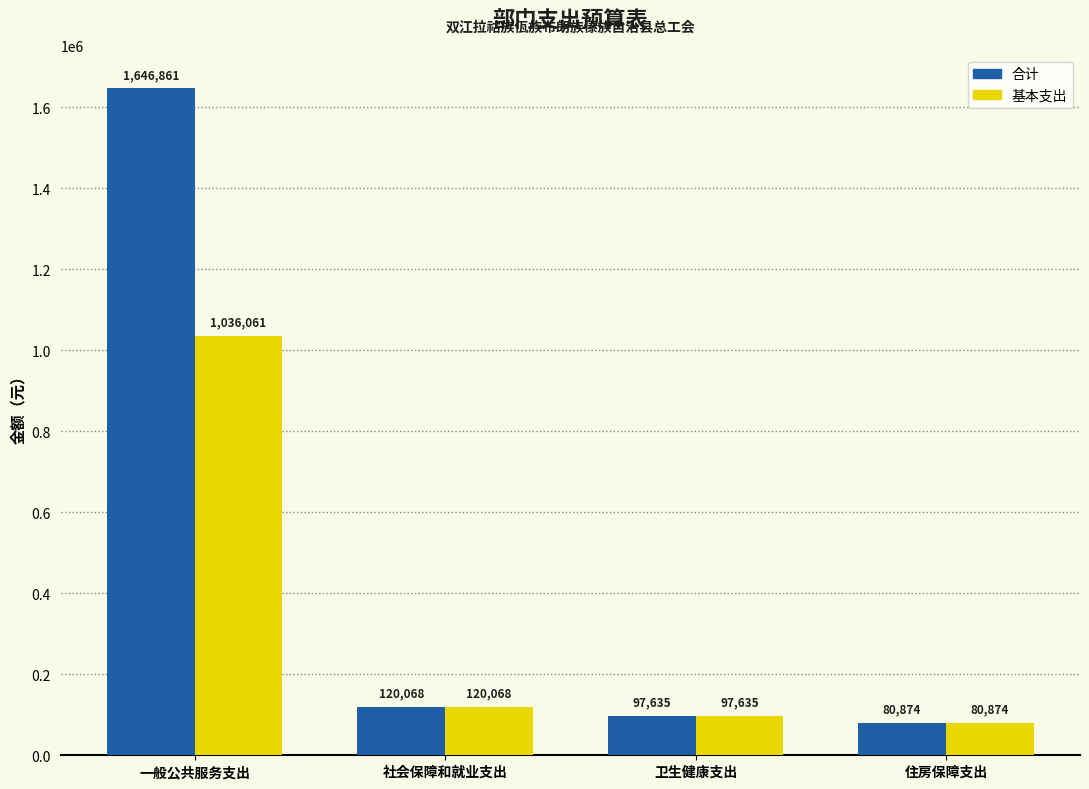

What is the greatest value displayed?

1646860.9